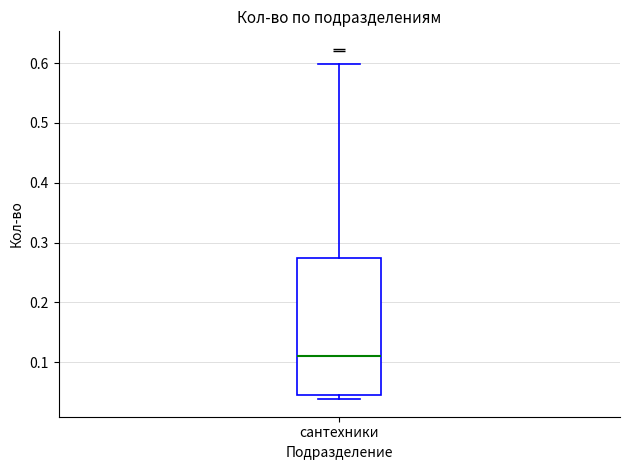

Read this box plot against the y-axis: the position of the median line, the range covered by the box, and the ends of both whiskers. The values are not printed on the chart, so give them approximately, as read against the axis.

median 0.11, box 0.05 to 0.27, whiskers 0.04 to 0.60